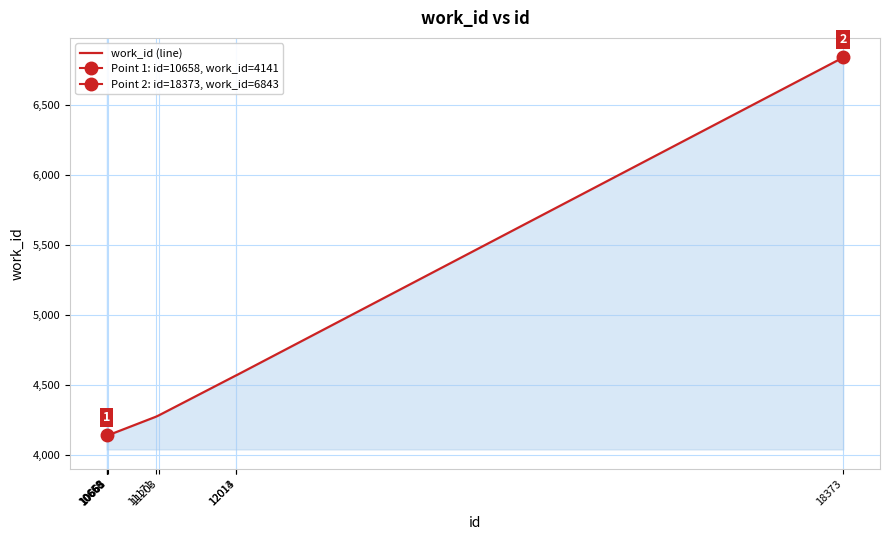

List the labels in order of value, smallest first.

10658, 10660, 10661, 10665, 10668, 11171, 11203, 12013, 12014, 18373